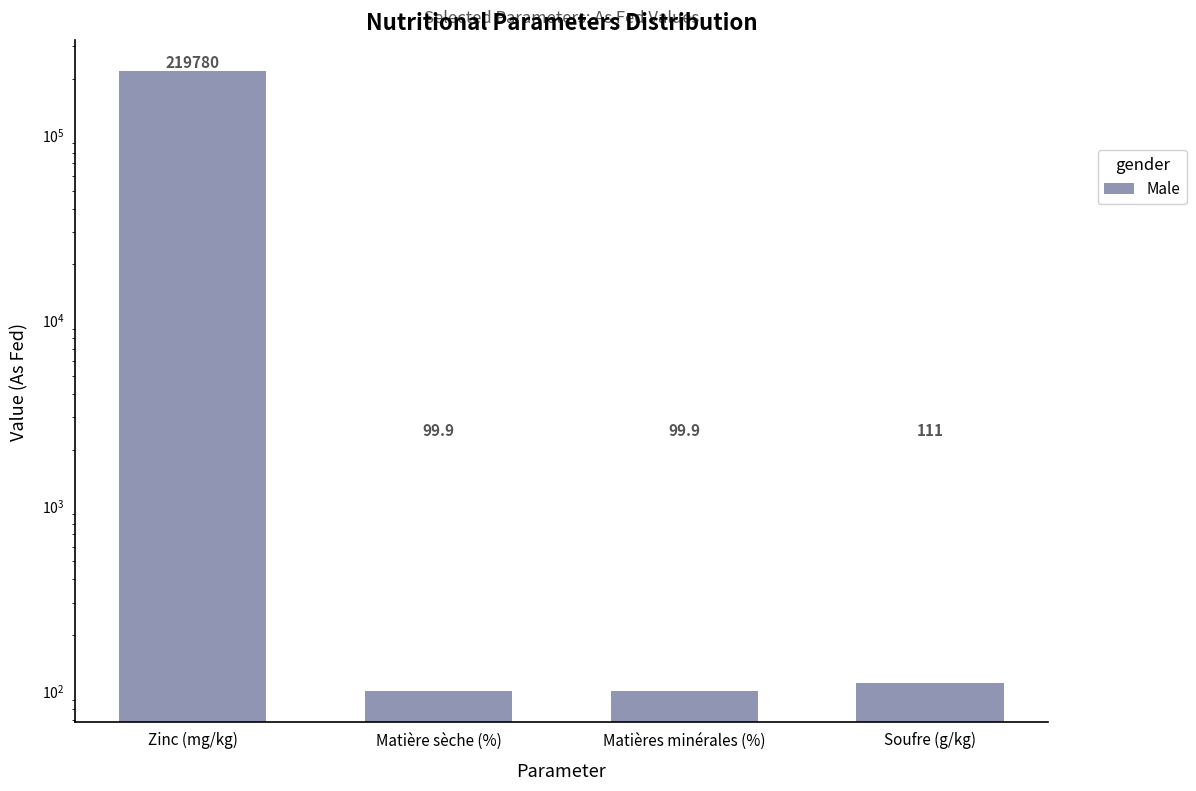

What is the greatest value displayed?

219780.0